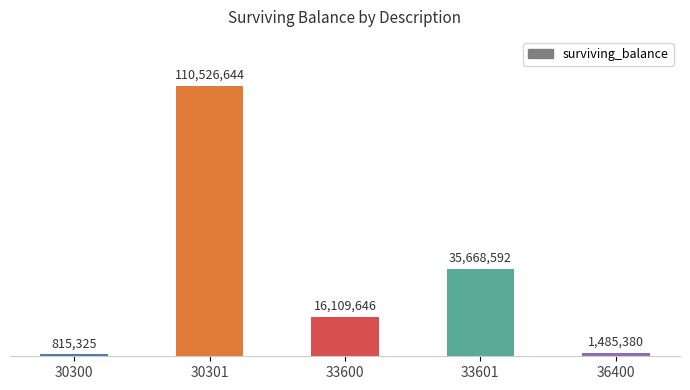

What is the change in value from 30301 to 33600?

-94416997.6